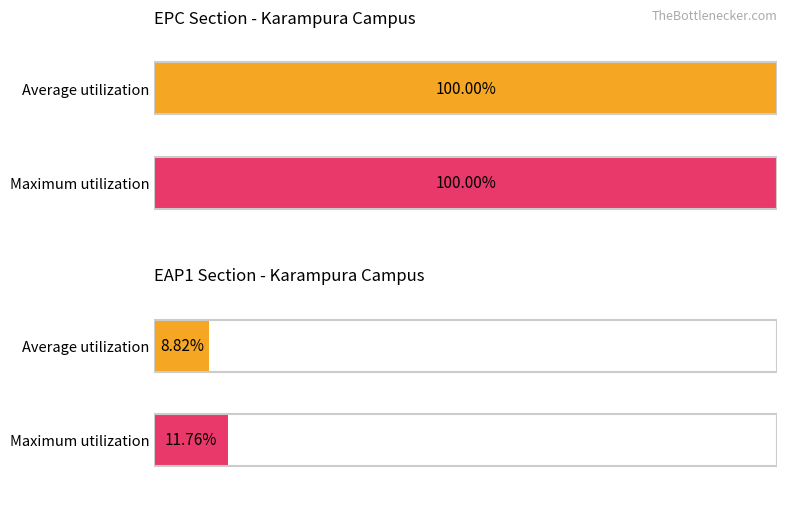

At how many categories does at least one series exceed 28?

1